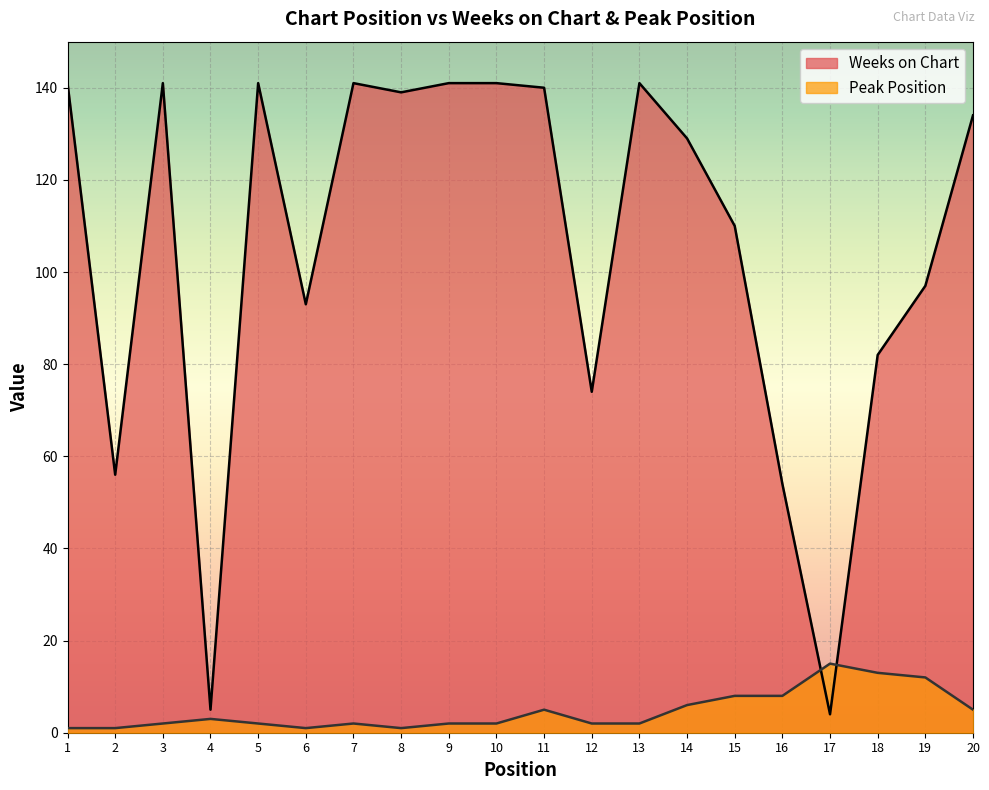

True or false: Weeks on Chart has a value of 139 at 8.

True